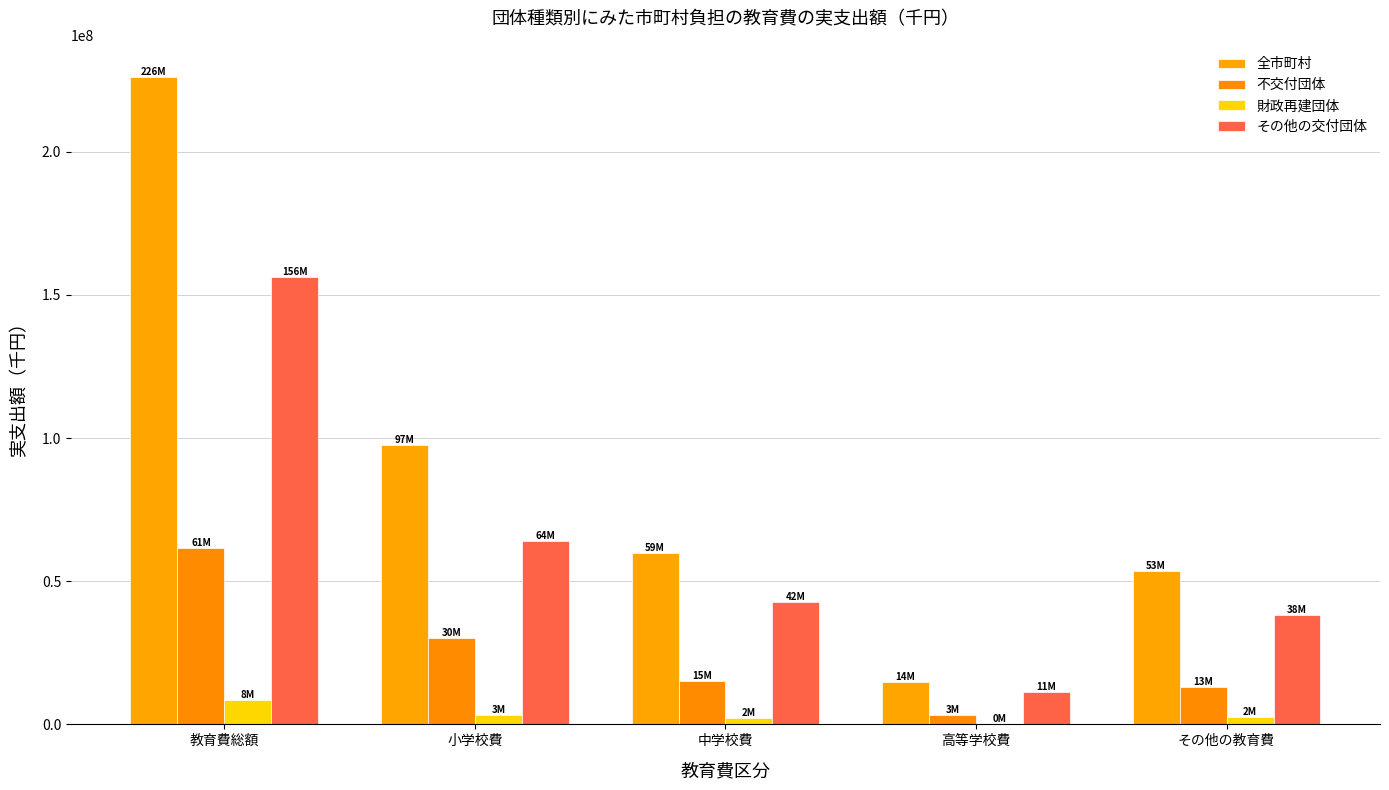

What is the sum of all 不交付団体 values?

122969328